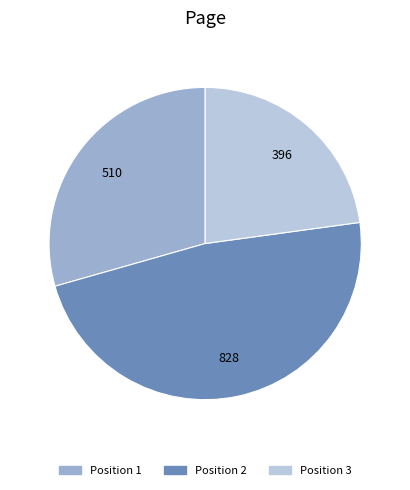

Does any single category account for the majority?

No